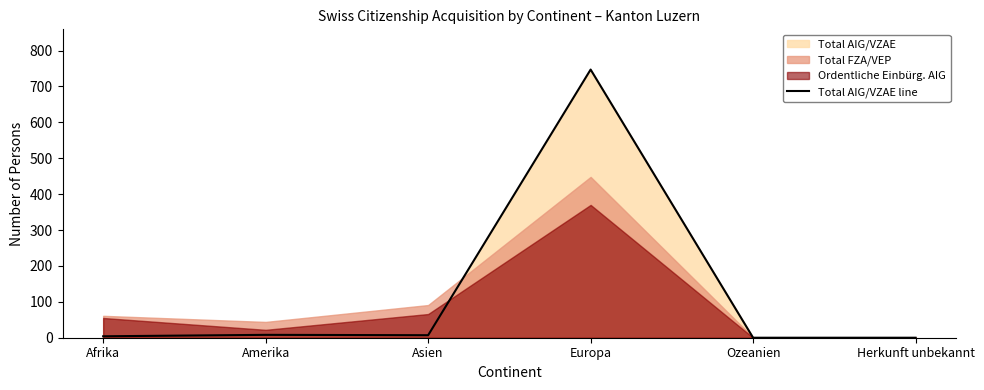

How many lines are shown in the chart?

1